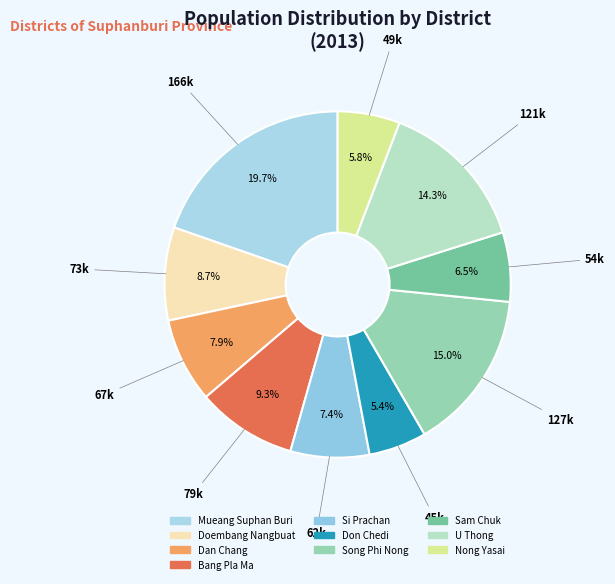

The Song Phi Nong slice represents 8% of the pie. True or false?

False